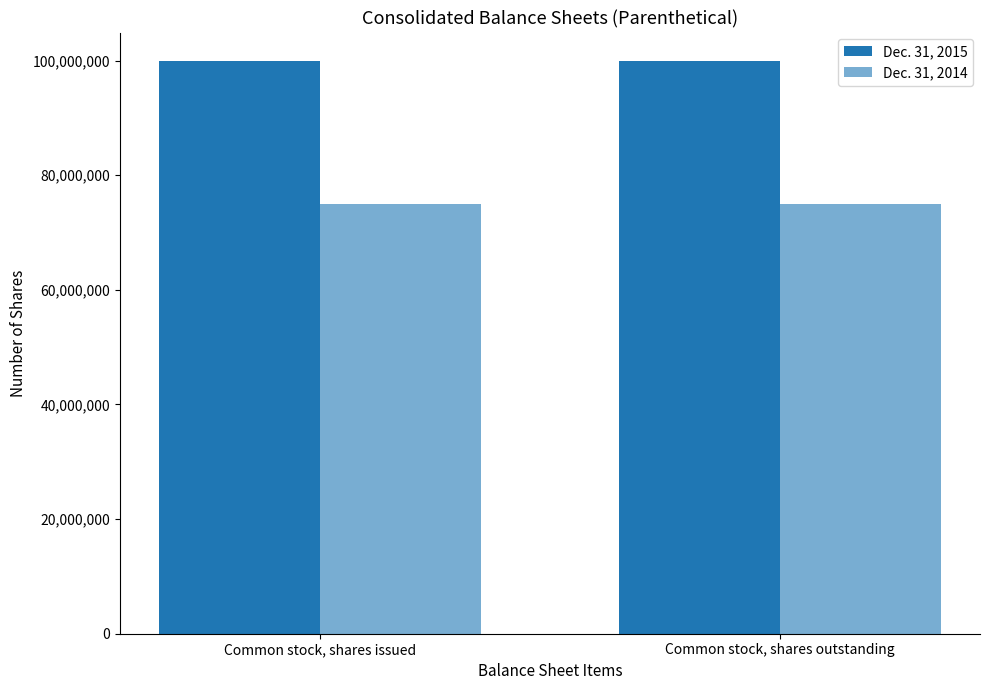

Rank the categories by Dec. 31, 2015 value from highest to lowest.

Common stock, shares issued, Common stock, shares outstanding